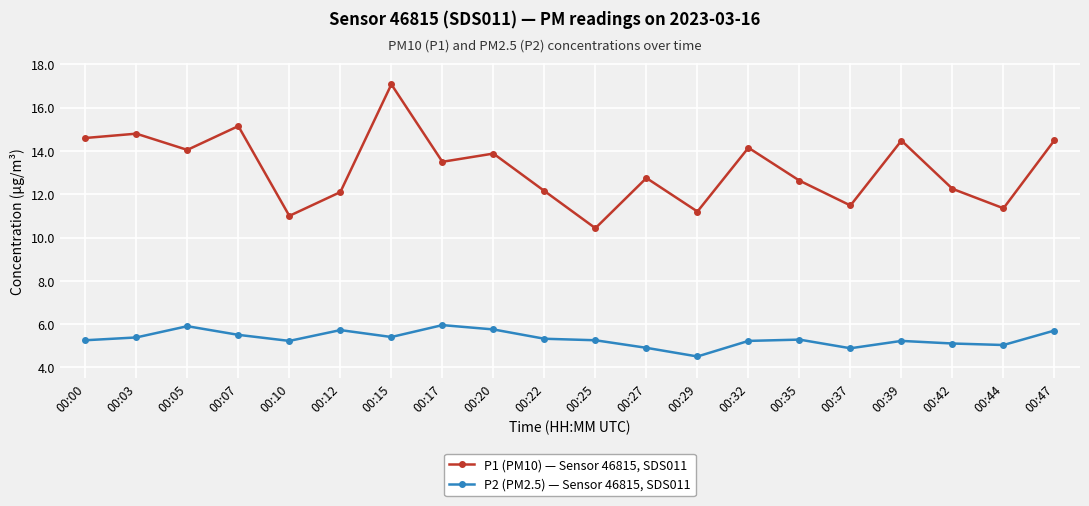

How many data points in P1 (PM10) — Sensor 46815, SDS011 are less than 13?

10